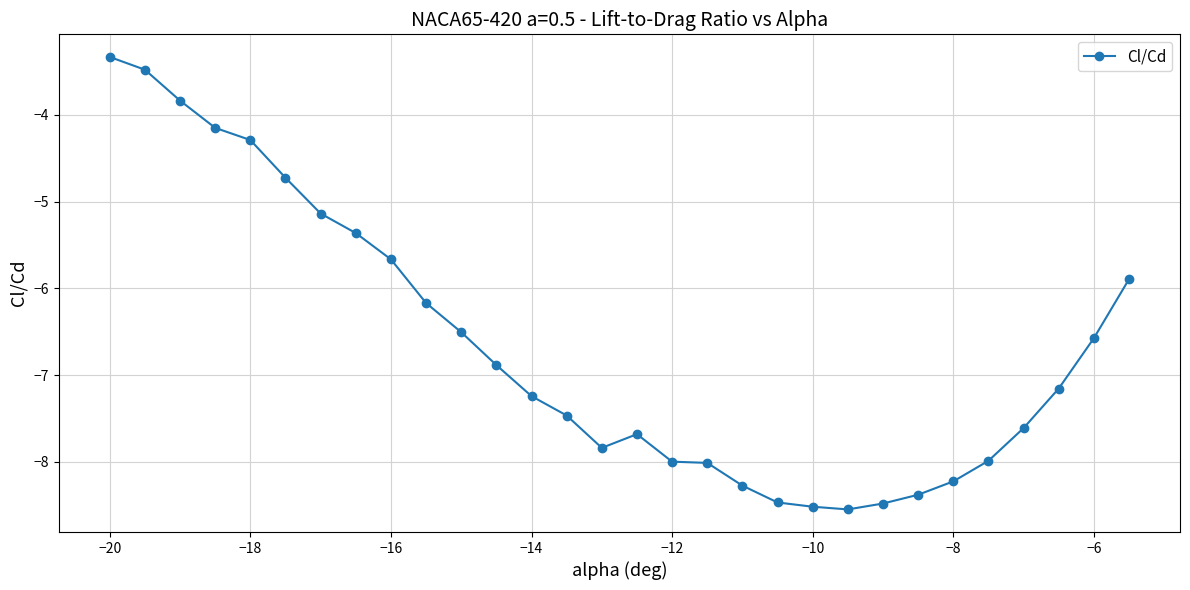

How many distinct data groups are displayed?

1